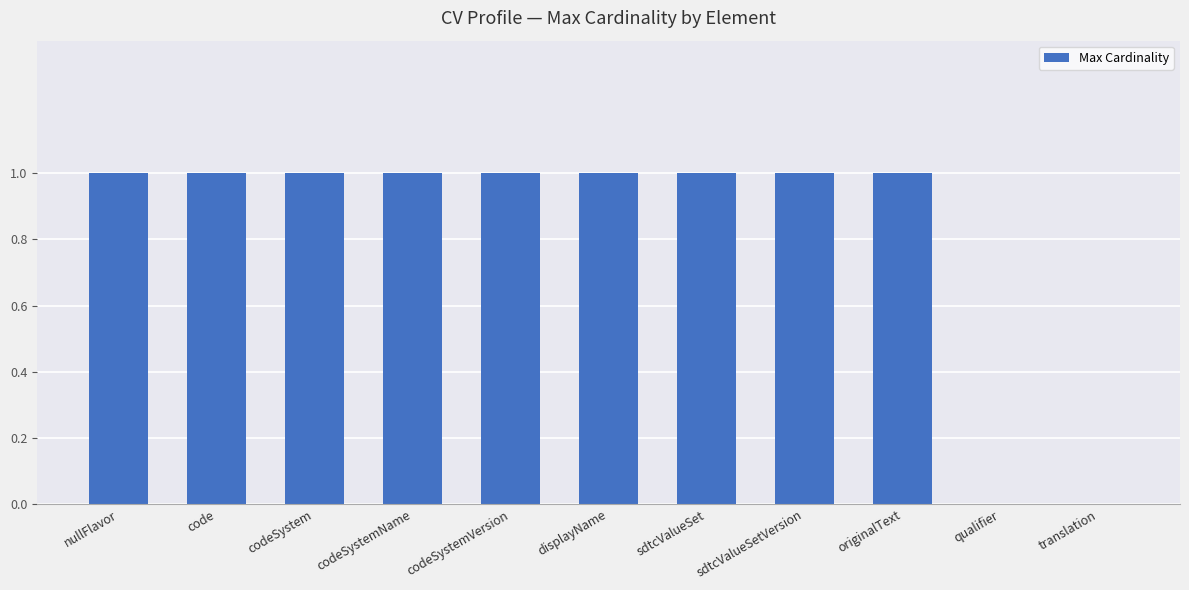

How many data points does each series have?

11